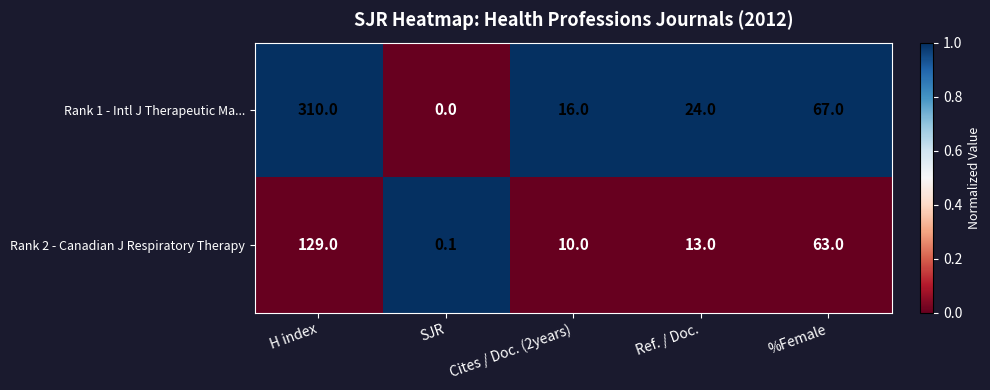

Rank the series by their maximum value, from lowest to highest.

Rank 2 - Canadian J Respiratory Therapy, Rank 1 - Intl J Therapeutic Ma...